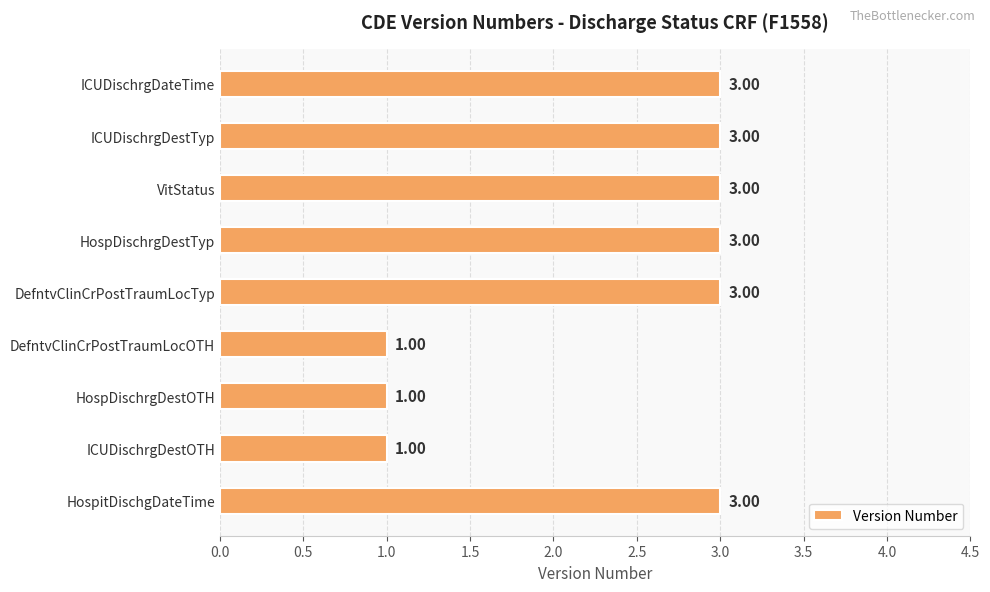

Approximately how many times larger is the value at DefntvClinCrPostTraumLocTyp compared to ICUDischrgDateTime?

1.0